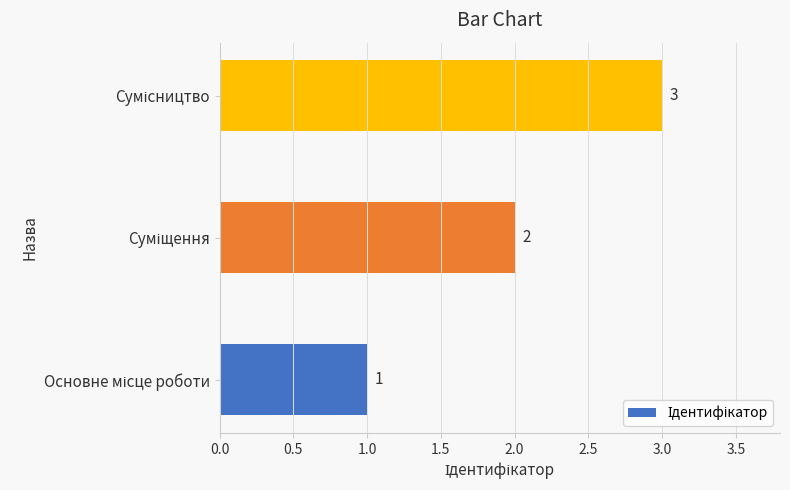

What is the sum of all values?

6